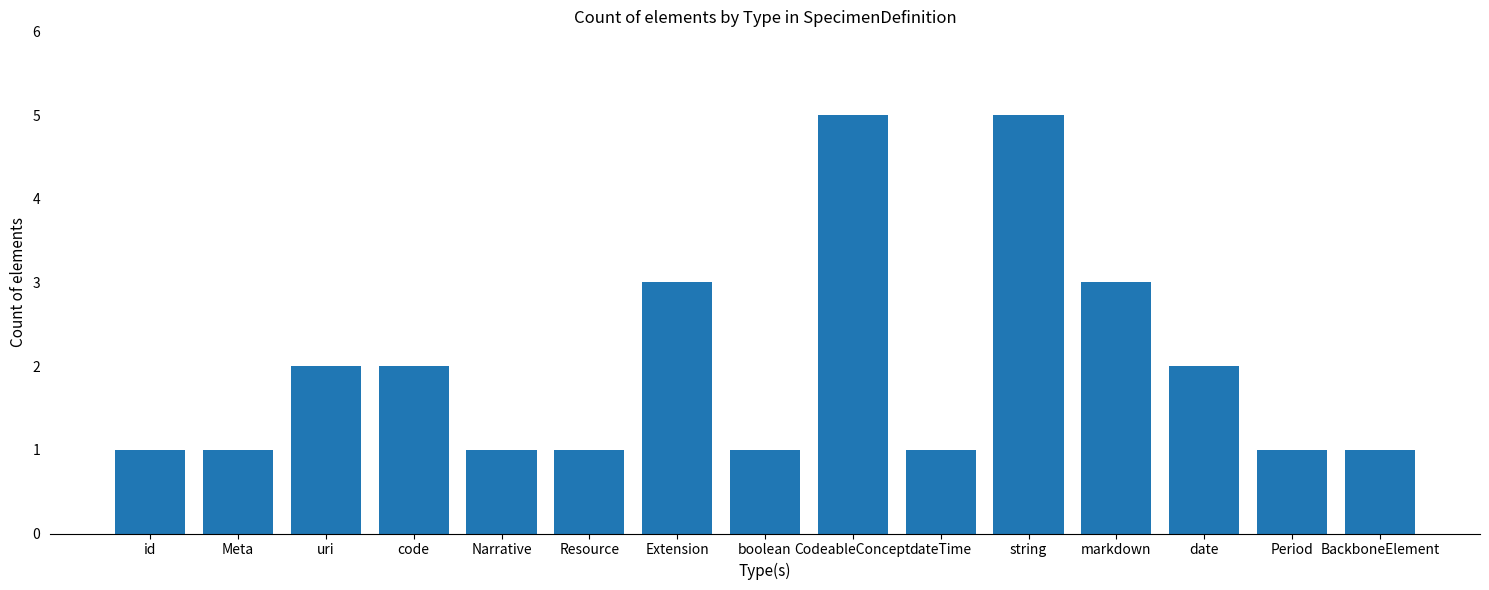

What is the label of the 12th bar from the right?

code